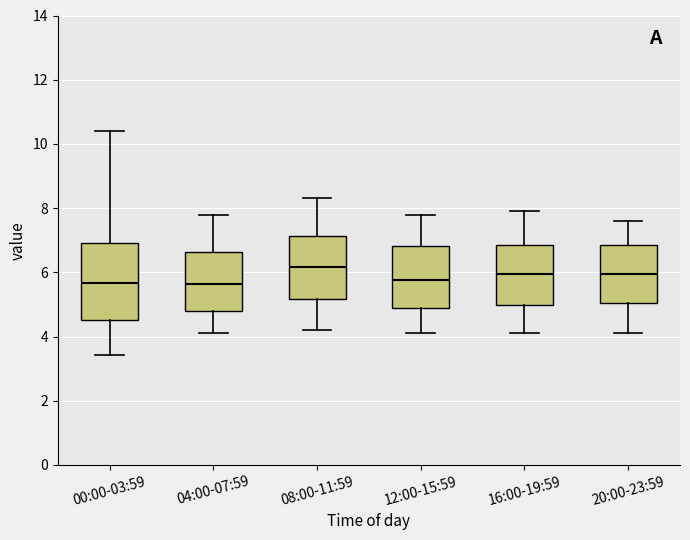

Comparing the boxes themselves (not the whiskers), which one is the tallest?

00:00-03:59